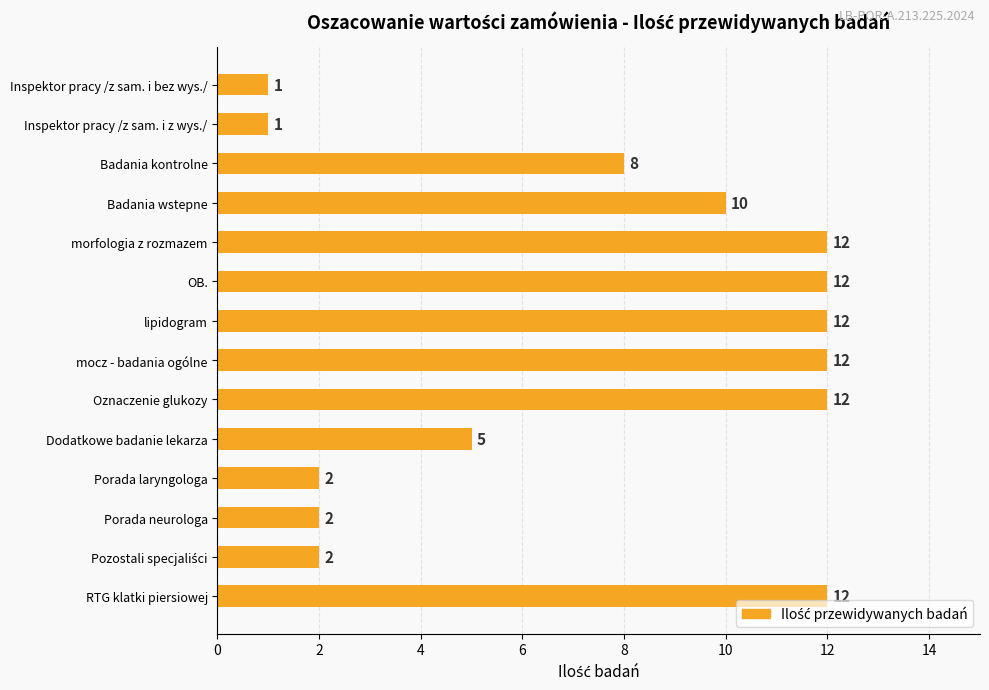

True or false: the data shows 5 at Badania kontrolne.

False